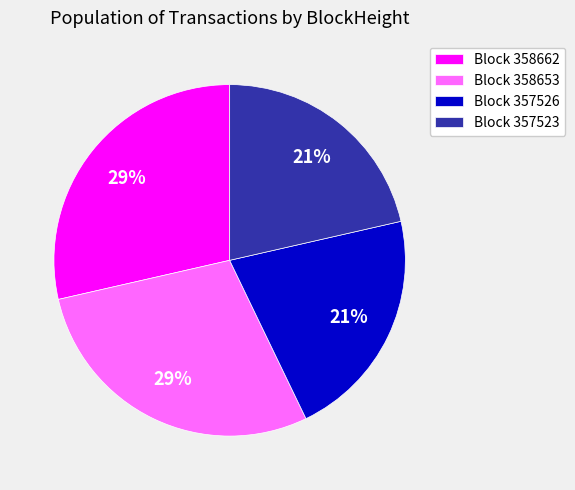

To the nearest percent, what portion does Block 357526 represent?

21%